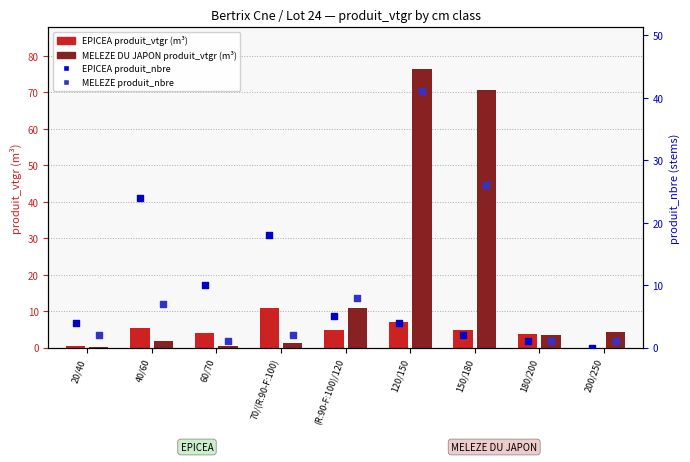

What is the total value across all series at 180/200?

9.3